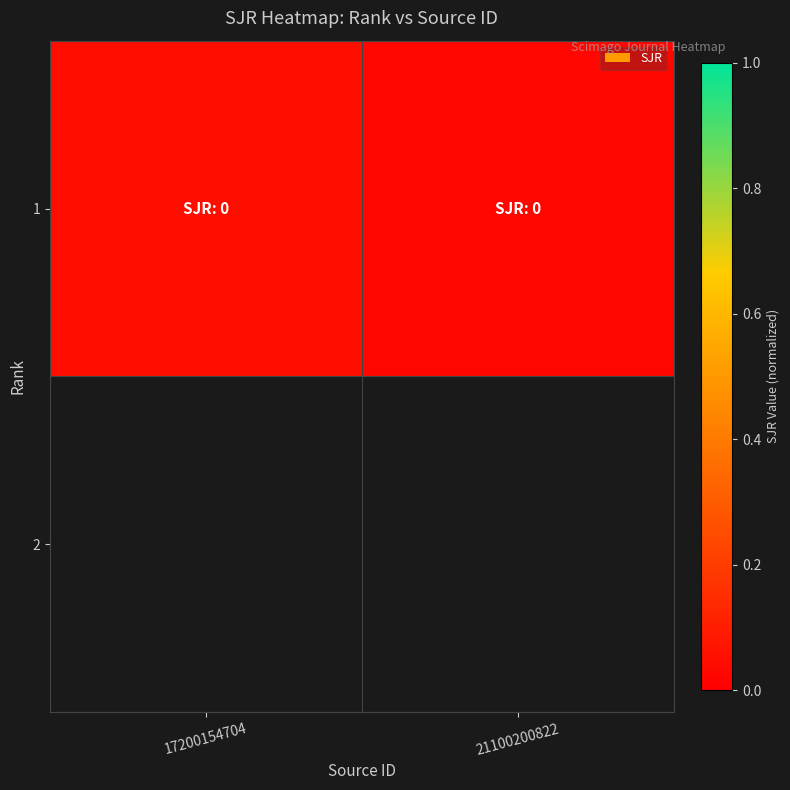

List the labels in order of value, largest first.

17200154704, 21100200822